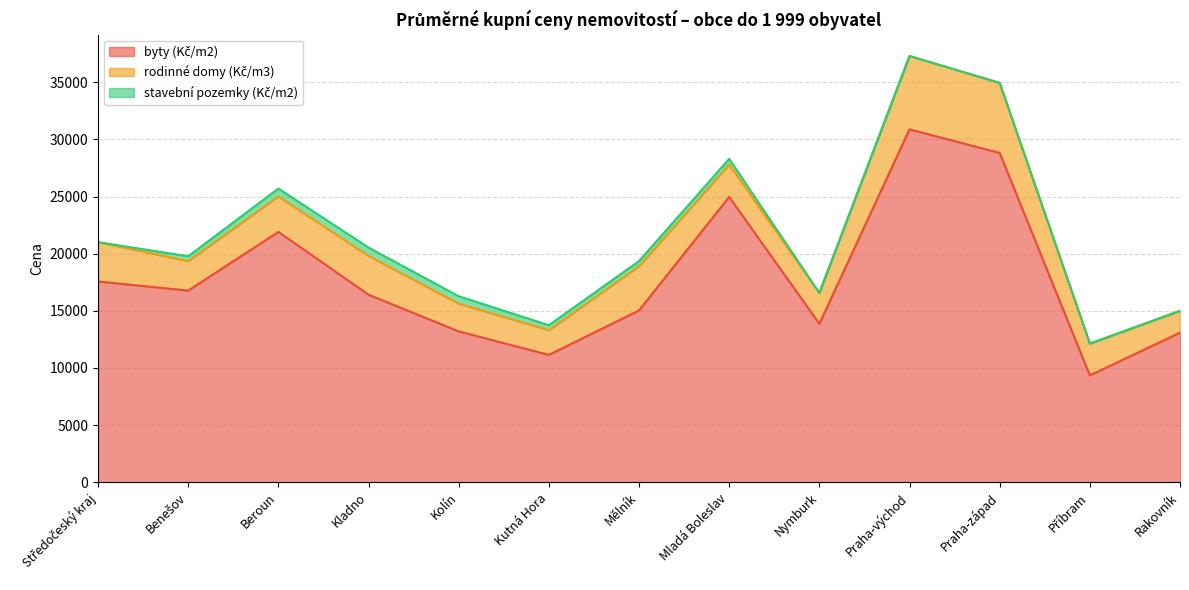

Which series has the largest total across all categories?

byty (Kč/m2)